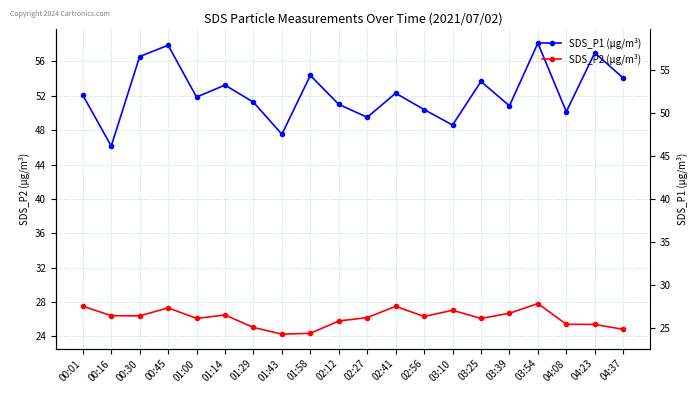

What is the difference between the highest and lowest values at 00:45?

30.6